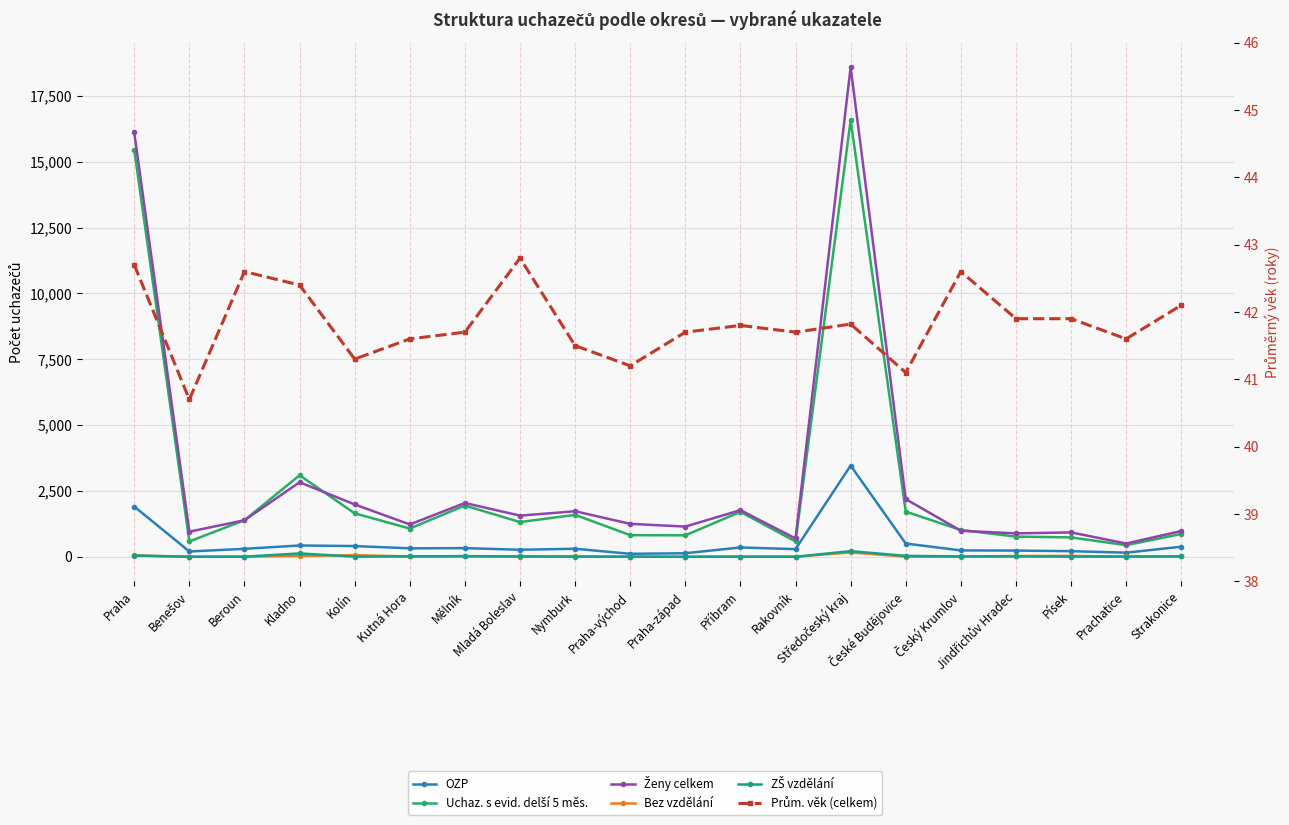

What are all the series names shown in the legend?

OZP, Uchaz. s evid. delší 5 měs., Ženy celkem, Bez vzdělání, ZŠ vzdělání, Prům. věk (celkem)